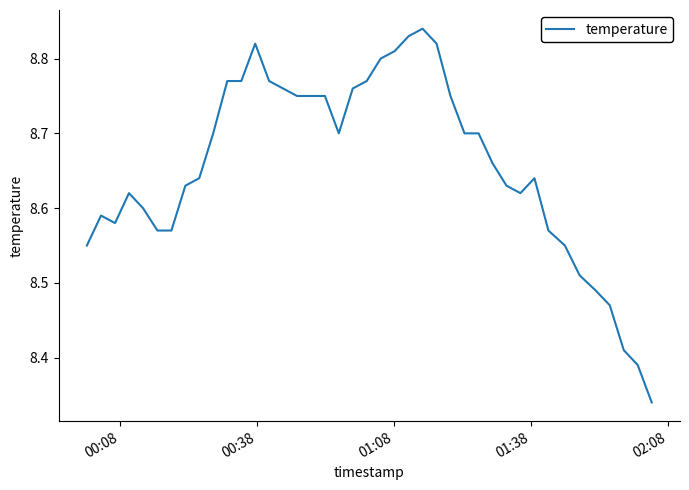

What is the difference between the maximum and minimum values?

0.5